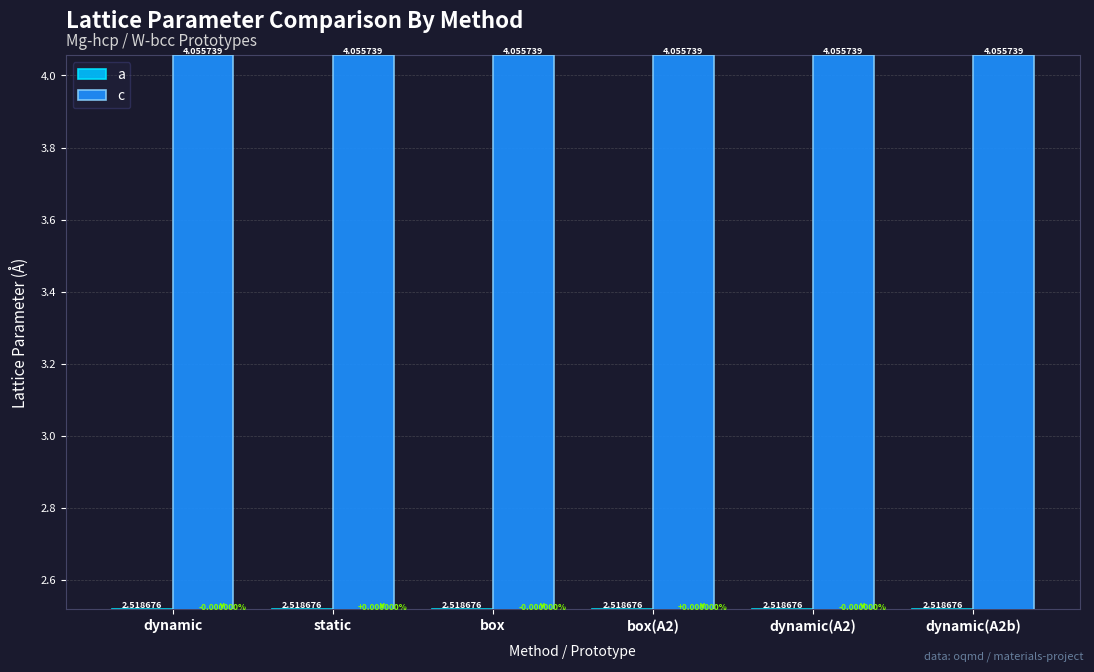

List the series in order of their overall mean, highest first.

c, a